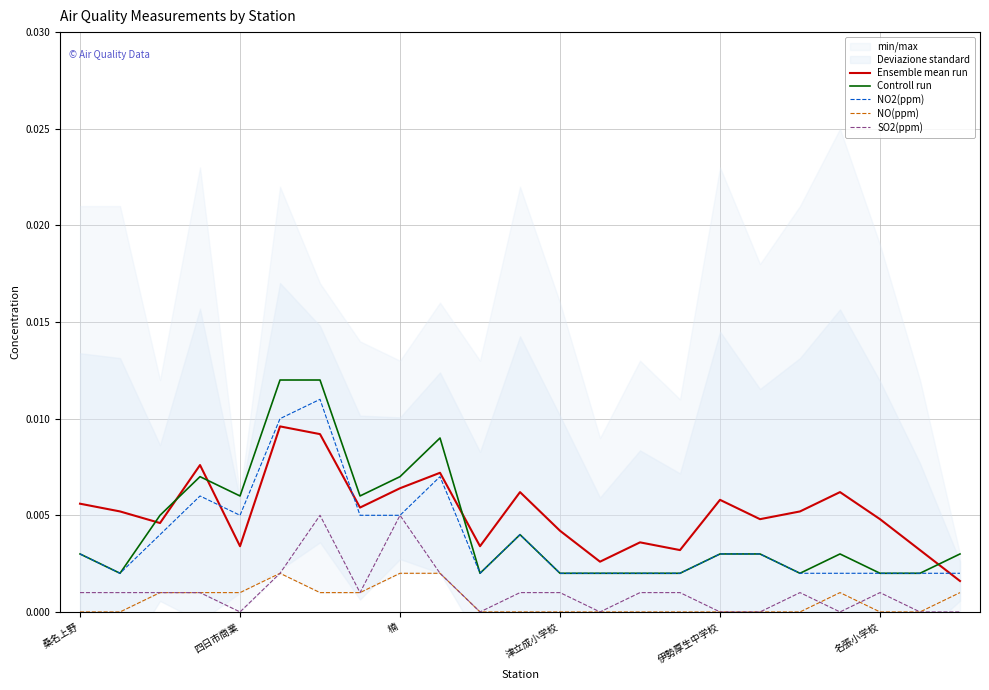

True or false: SO2(ppm) has more than 2 points higher than both neighbors.

True